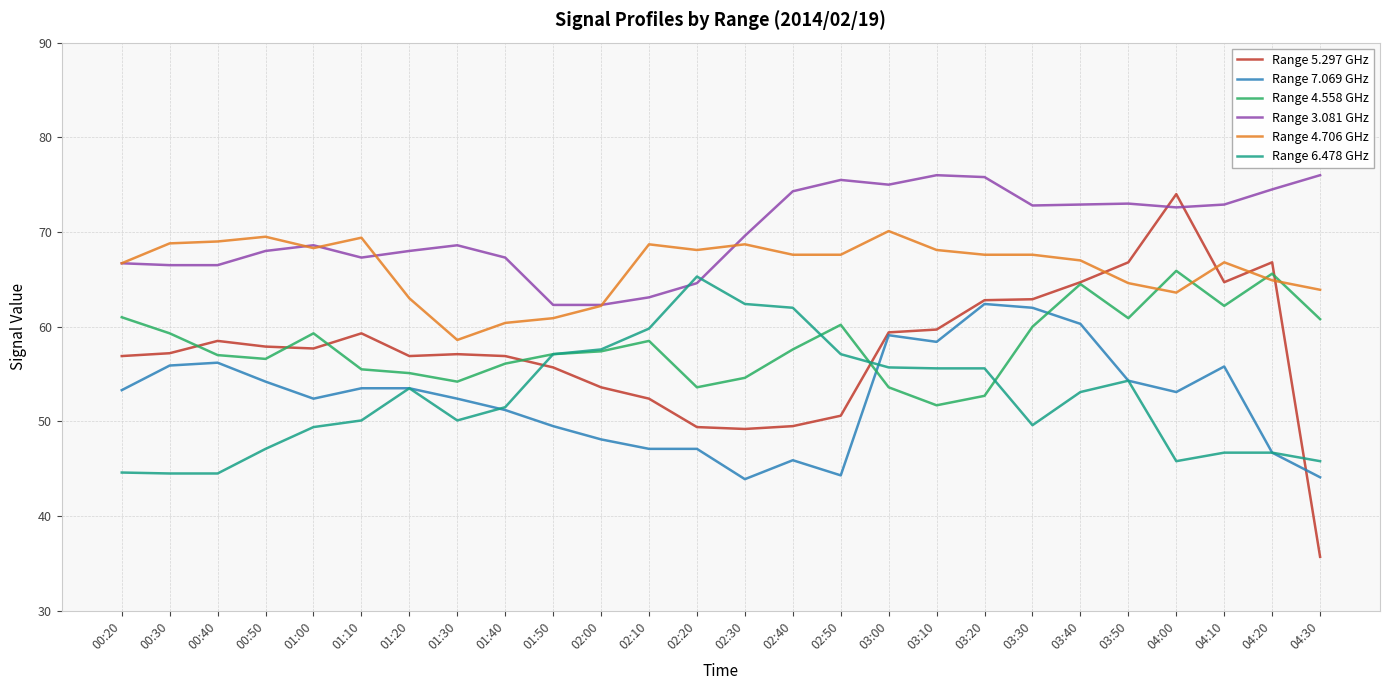

What position from the right is 04:20?

2